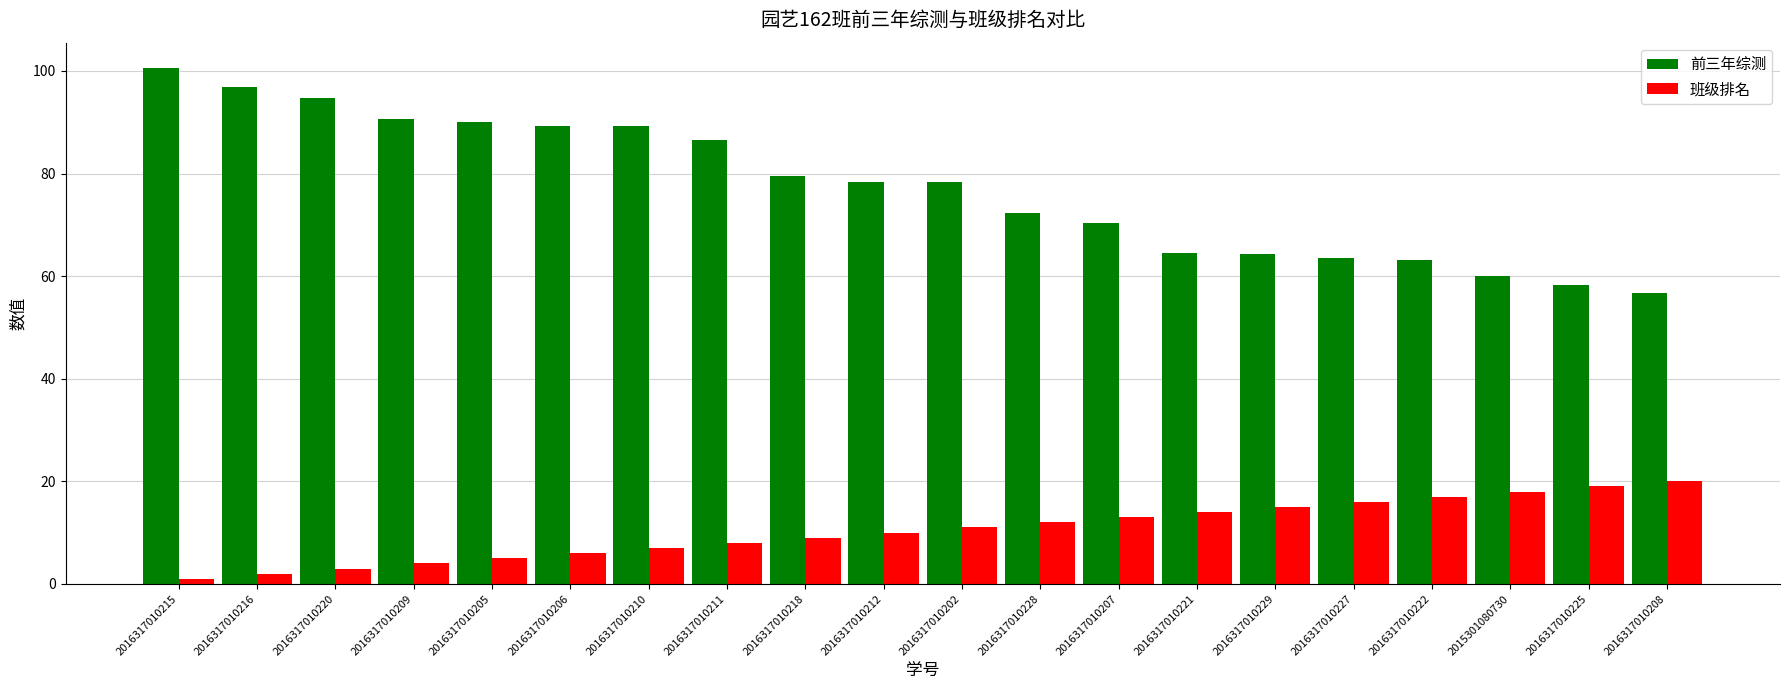

Read the 班级排名 value at 2016317010208.

20.0